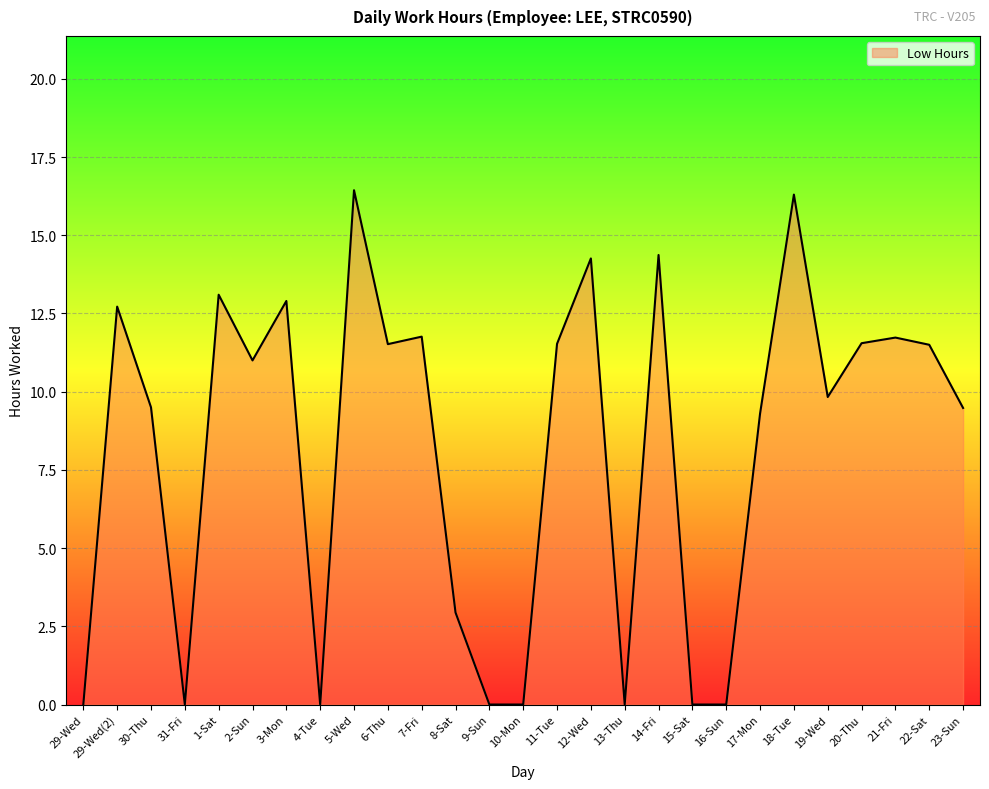

What is the greatest value displayed?

16.4